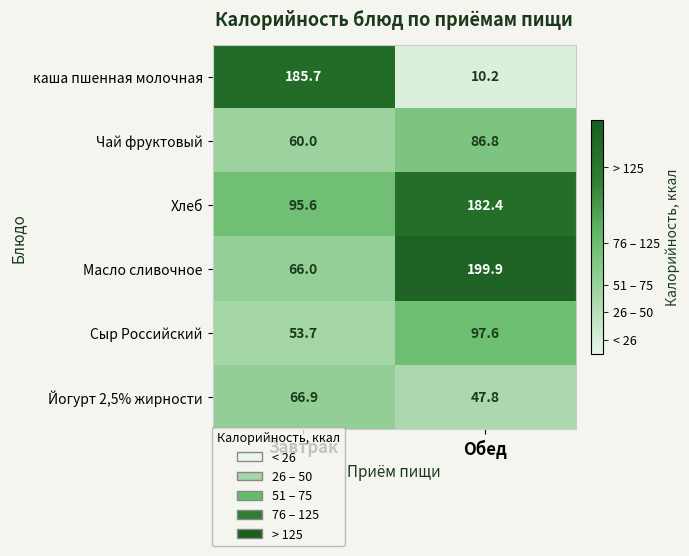

What is the difference between the maximum and minimum values in the Йогурт 2,5% жирности series?

19.1